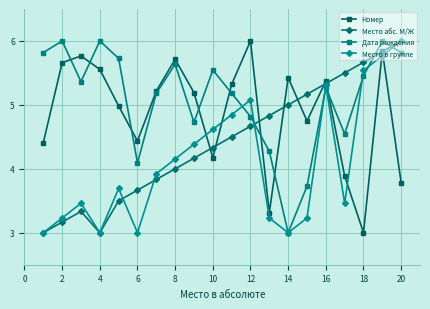

What is the smallest value displayed?

3.0